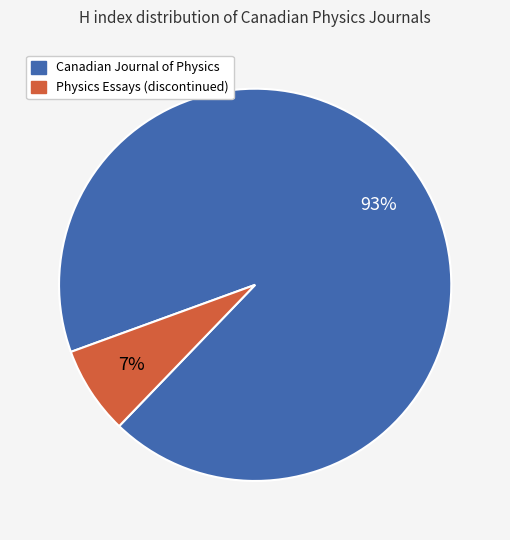

Which has a higher value, Canadian Journal of Physics or Physics Essays (discontinued)?

Canadian Journal of Physics